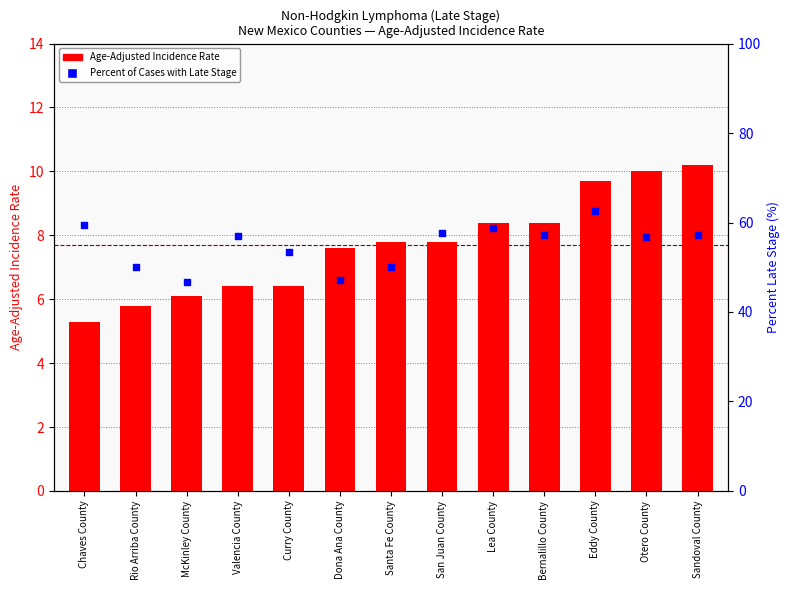

At which category is the sum across all series the highest?

Eddy County